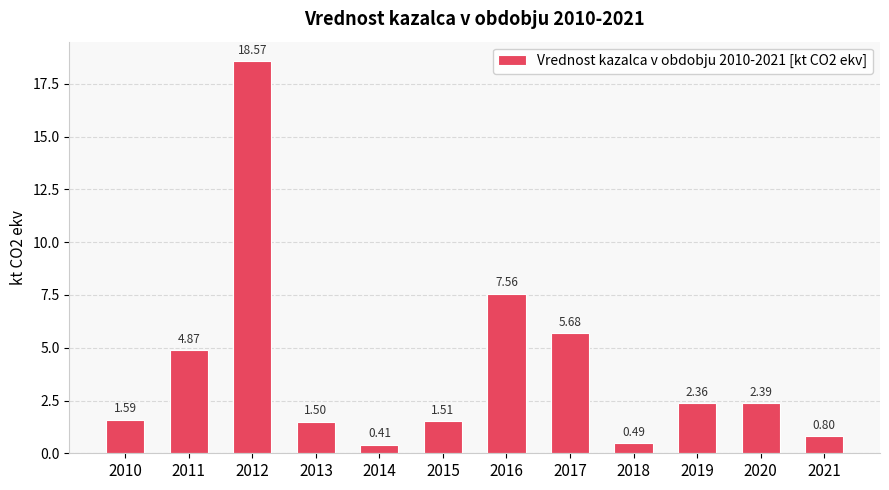

What is the sum of the values at 2020 and 2021?

3.2